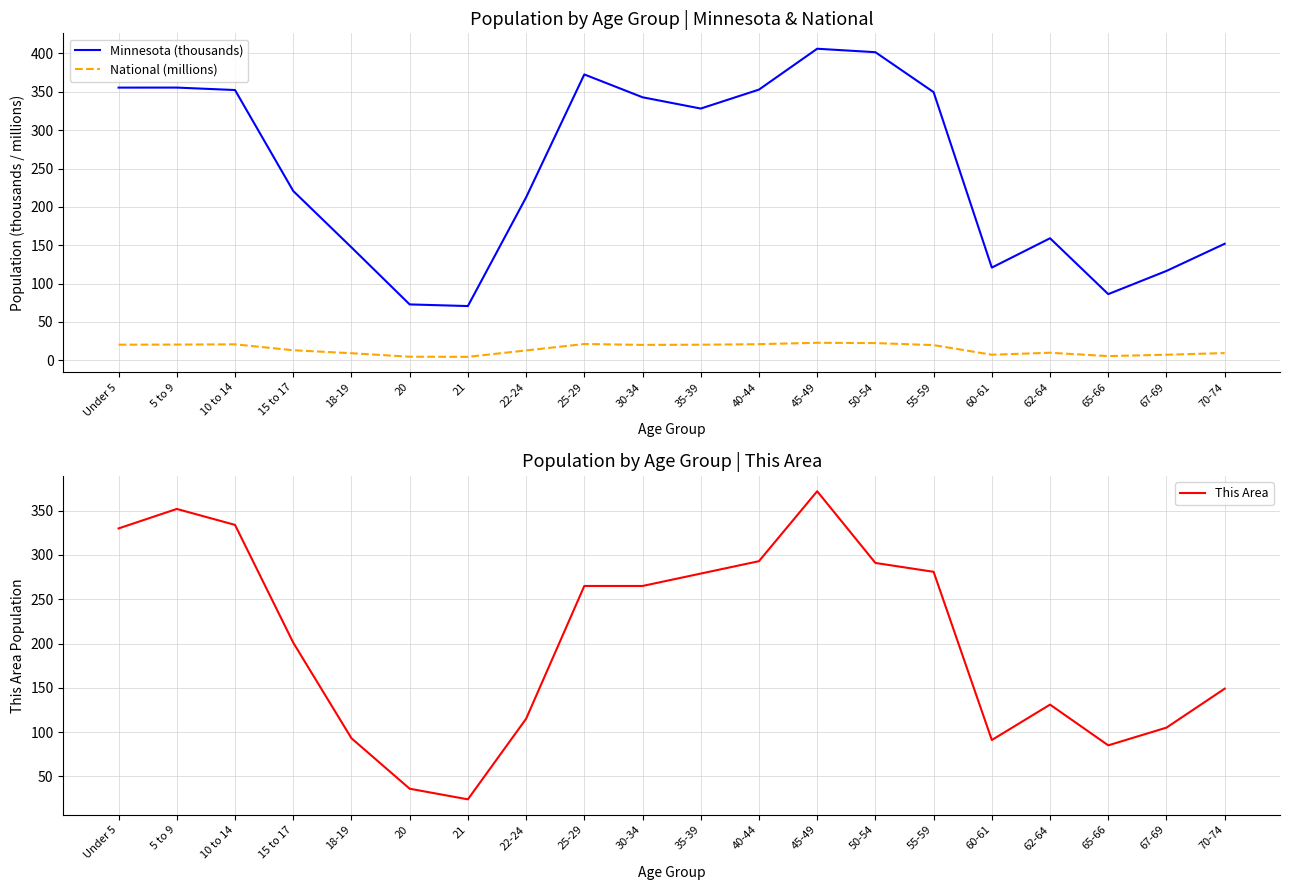

Reading right to left, what are all the values shown in this chart?

Minnesota (thousands): 70-74=151.9	67-69=116.4	65-66=86.2	62-64=159.0	60-61=120.8	55-59=349.6	50-54=401.7	45-49=406.2	40-44=352.9	35-39=328.2	30-34=342.9	25-29=372.7	22-24=212.3	21=70.6	20=72.7	18-19=147.1	15 to 17=220.7	10 to 14=352.3	5 to 9=355.5	Under 5=355.5
National (millions): 70-74=9.3	67-69=7.1	65-66=5.3	62-64=9.7	60-61=7.1	55-59=19.7	50-54=22.3	45-49=22.7	40-44=20.9	35-39=20.2	30-34=20.0	25-29=21.1	22-24=12.7	21=4.4	20=4.5	18-19=9.1	15 to 17=13.0	10 to 14=20.7	5 to 9=20.3	Under 5=20.2
This Area: 70-74=149.0	67-69=105.0	65-66=85.0	62-64=131.0	60-61=91.0	55-59=281.0	50-54=291.0	45-49=372.0	40-44=293.0	35-39=279.0	30-34=265.0	25-29=265.0	22-24=115.0	21=24.0	20=36.0	18-19=93.0	15 to 17=201.0	10 to 14=334.0	5 to 9=352.0	Under 5=330.0